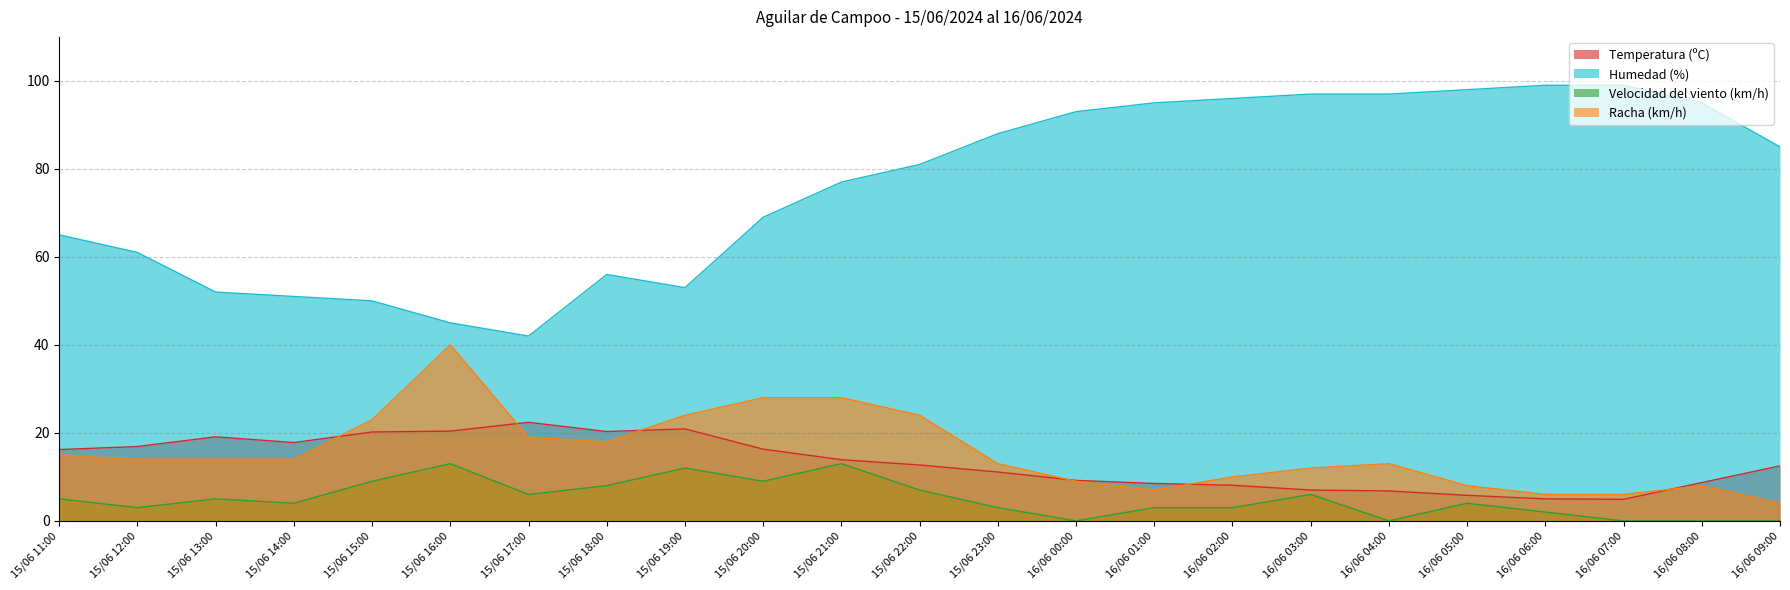

The value of Velocidad del viento (km/h) at 15/06 23:00 is 4.9. True or false?

False